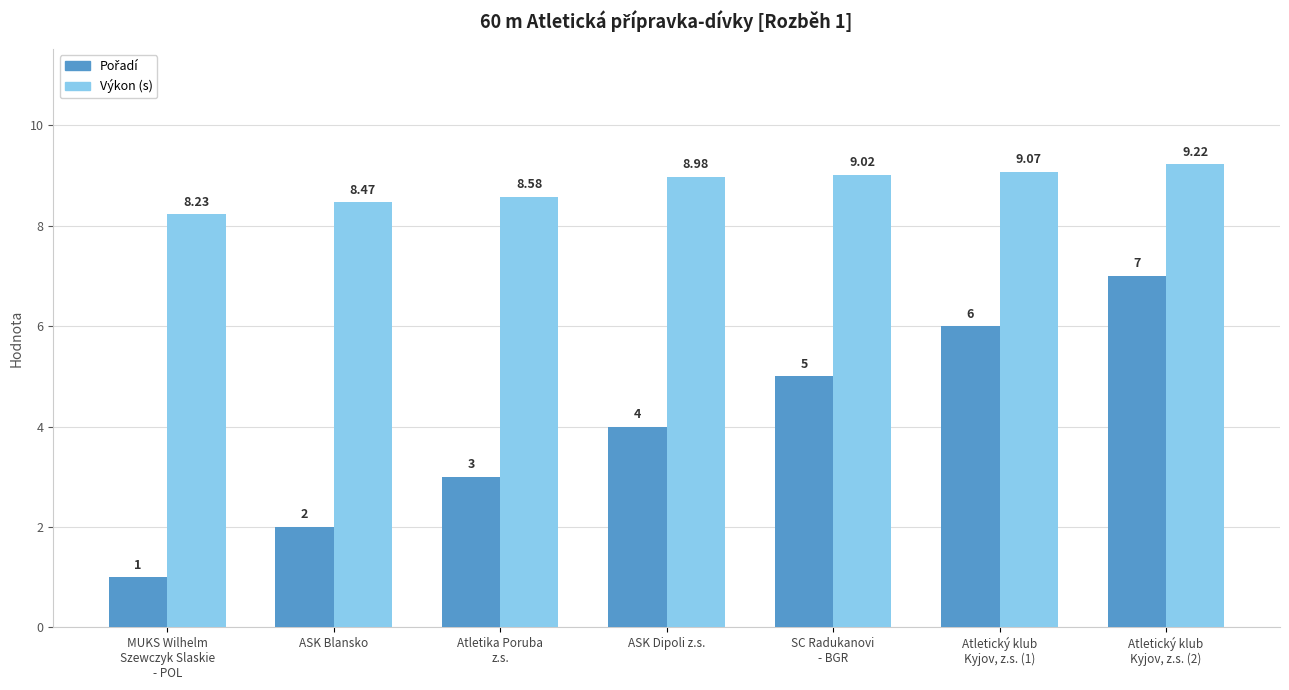

At how many categories does at least one series exceed 1?

7